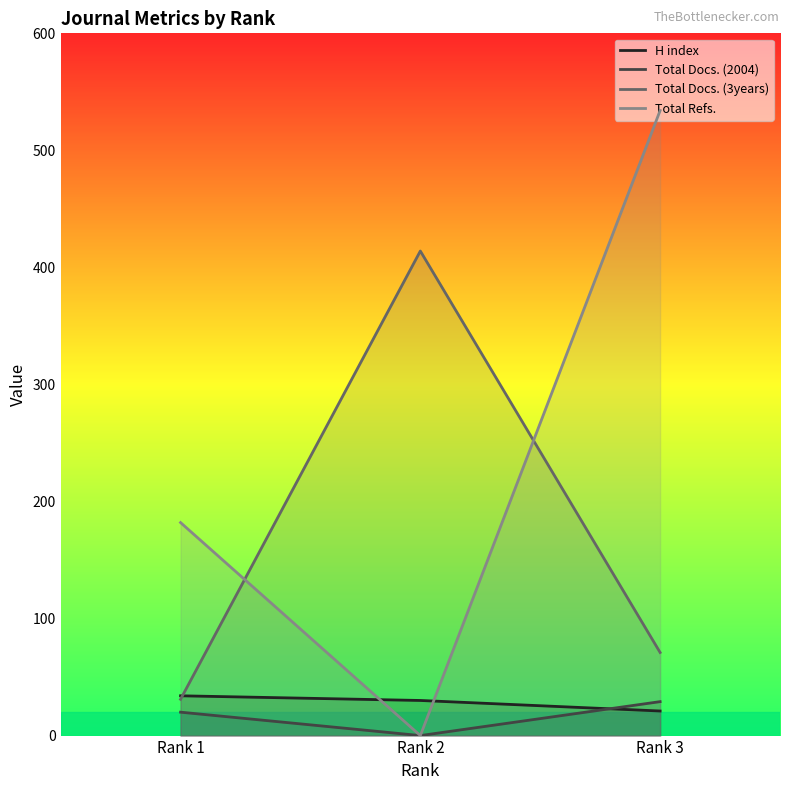

Which series has the widest spread of values?

Total Refs.